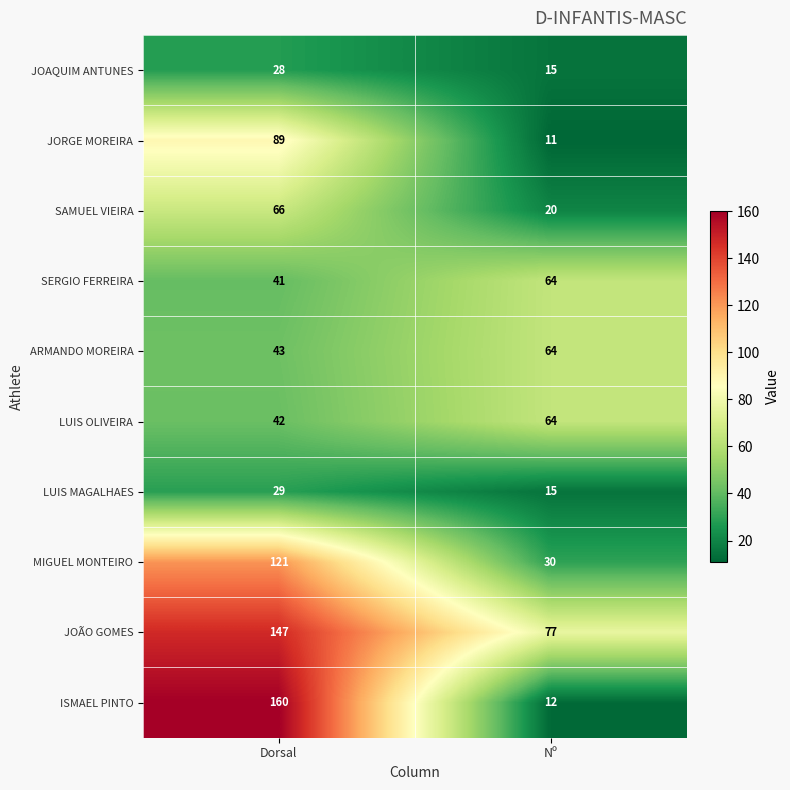

Reading left to right, extract all data points from this chart.

JOAQUIM ANTUNES: Dorsal=28	Nº=15
JORGE MOREIRA: Dorsal=89	Nº=11
SAMUEL VIEIRA: Dorsal=66	Nº=20
SERGIO FERREIRA: Dorsal=41	Nº=64
ARMANDO MOREIRA: Dorsal=43	Nº=64
LUIS OLIVEIRA: Dorsal=42	Nº=64
LUIS MAGALHAES: Dorsal=29	Nº=15
MIGUEL MONTEIRO: Dorsal=121	Nº=30
JOÃO GOMES: Dorsal=147	Nº=77
ISMAEL PINTO: Dorsal=160	Nº=12